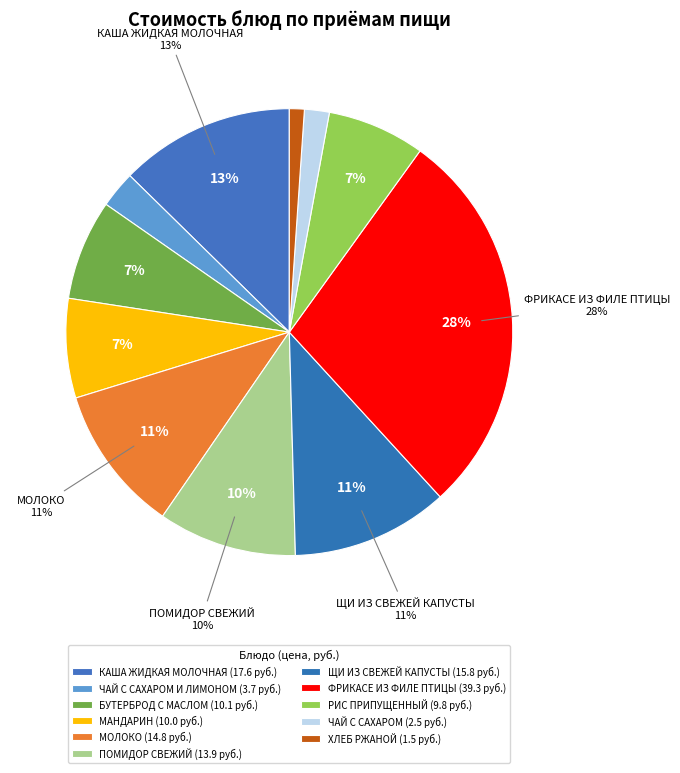

The ЩИ ИЗ СВЕЖЕЙ КАПУСТЫ slice represents 11% of the pie. True or false?

True